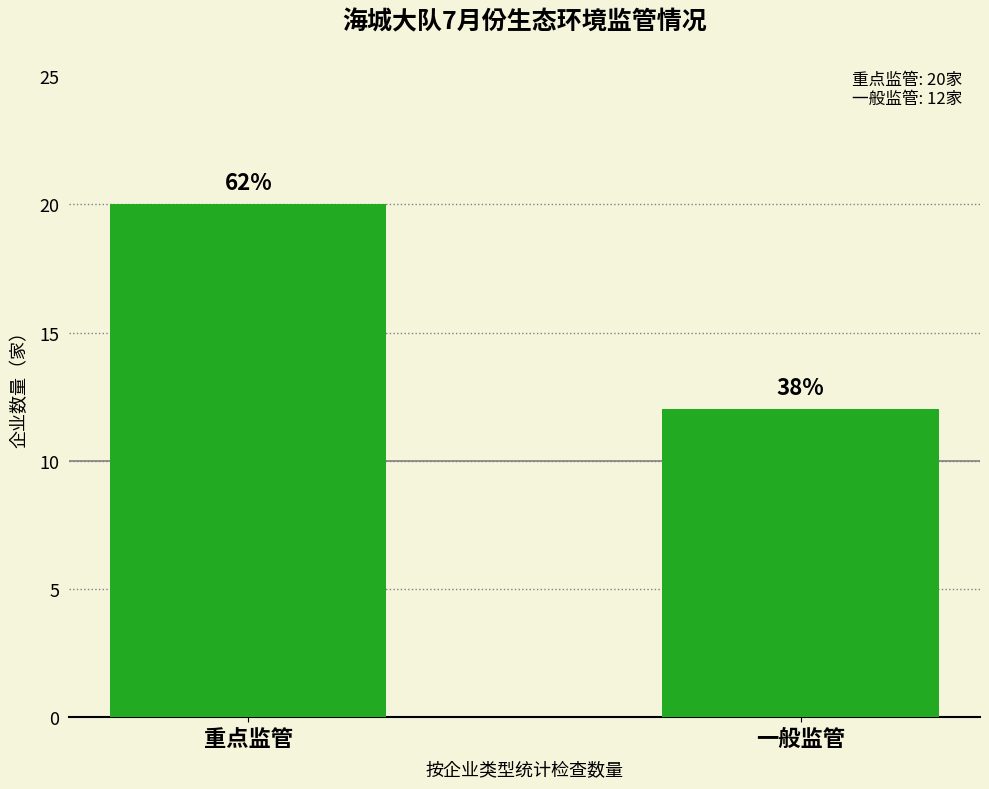

Is it true that the value at 重点监管 is 32?

False